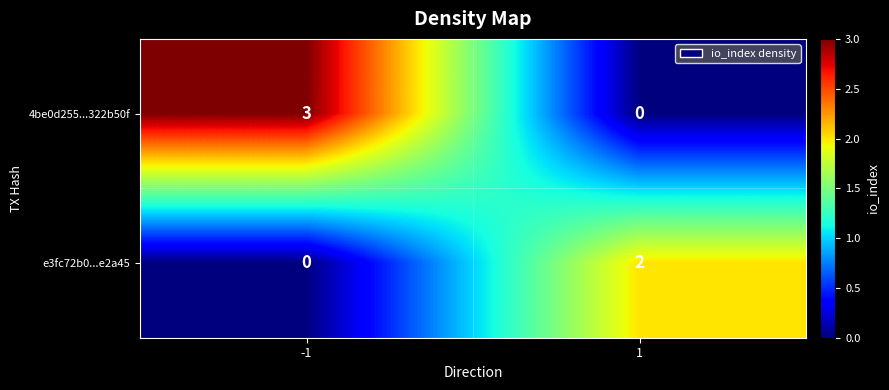

Is the value of e3fc72b0...e2a45 at 1 greater than the value of 4be0d255...322b50f at 1?

Yes